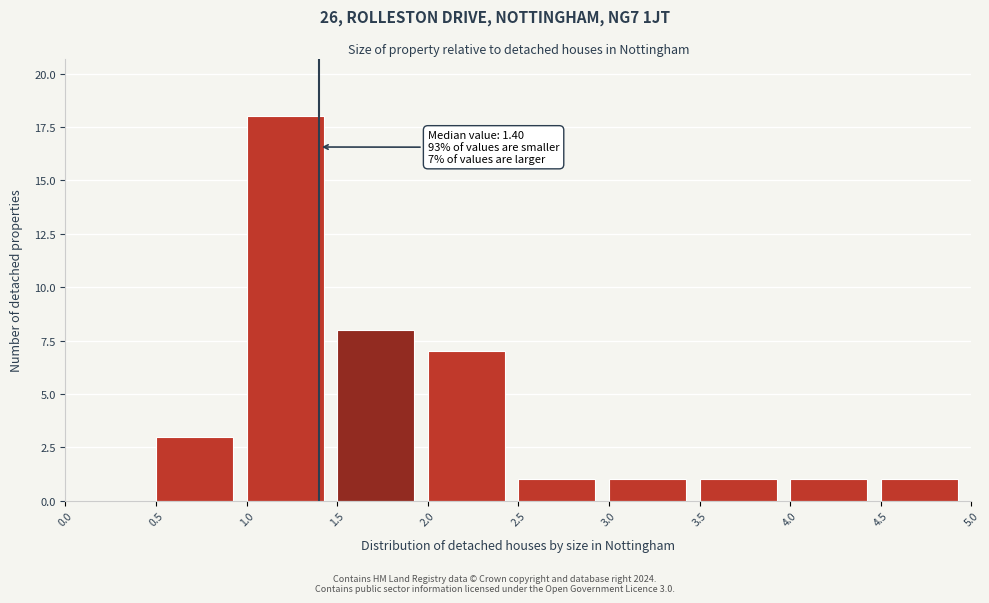

Which range on the x-axis has the tallest bar?

1.0 to 1.5